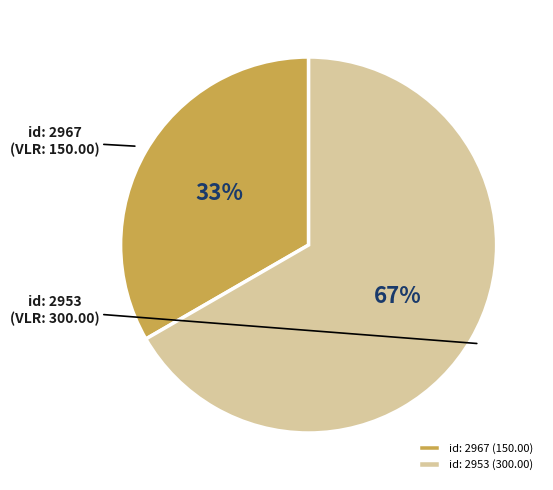

Between id: 2953 (300.00) and id: 2967 (150.00), which is larger?

id: 2953 (300.00)